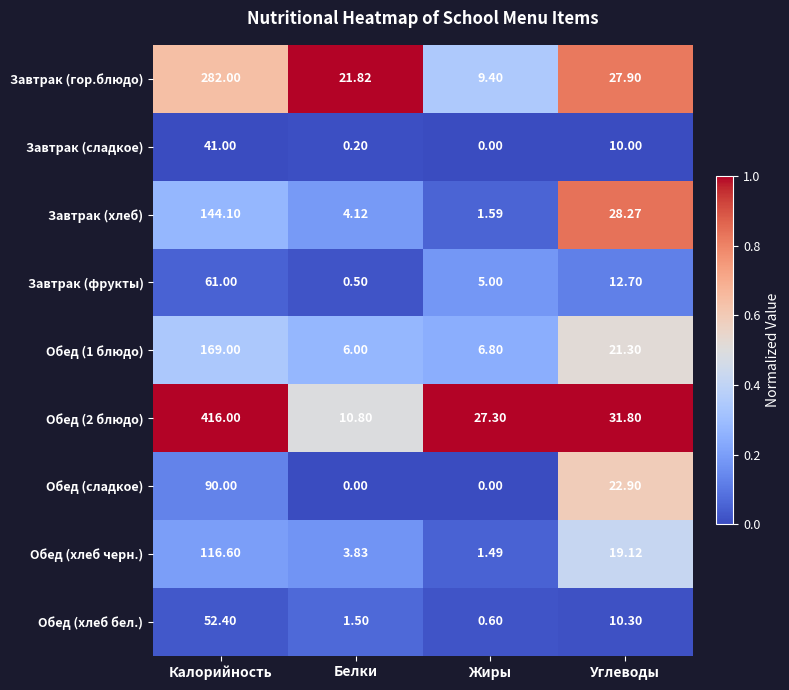

Which series changed the most between Жиры and Углеводы?

Завтрак (хлеб)